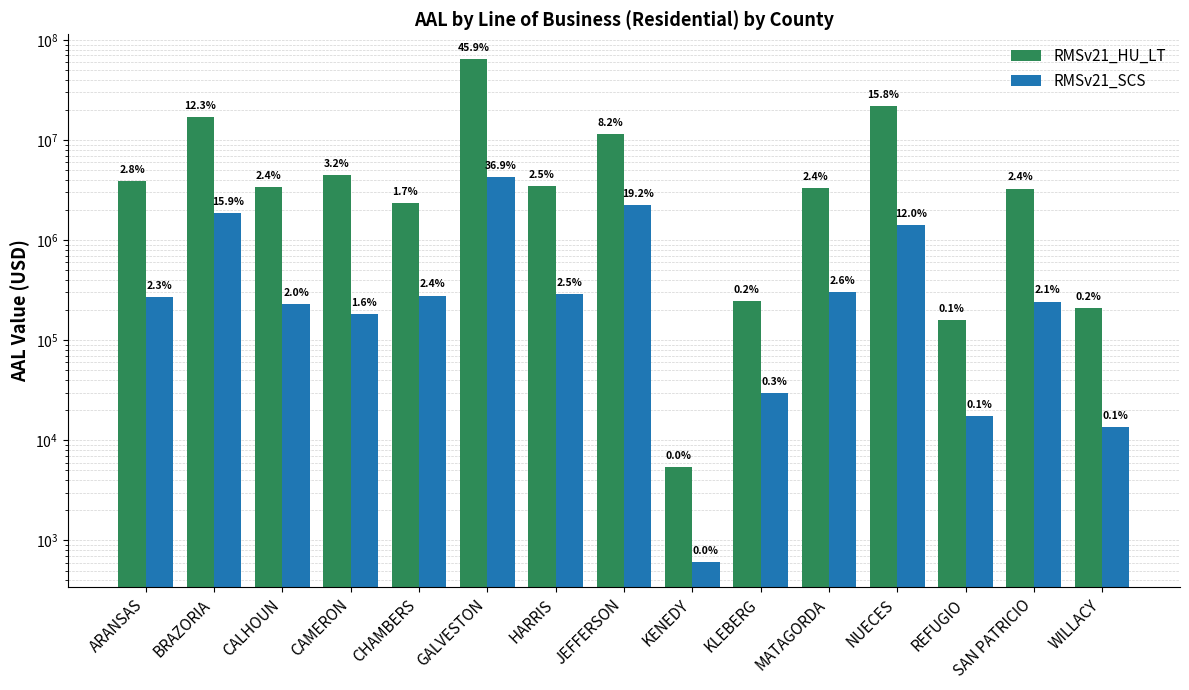

At which category is the sum across all series the highest?

GALVESTON